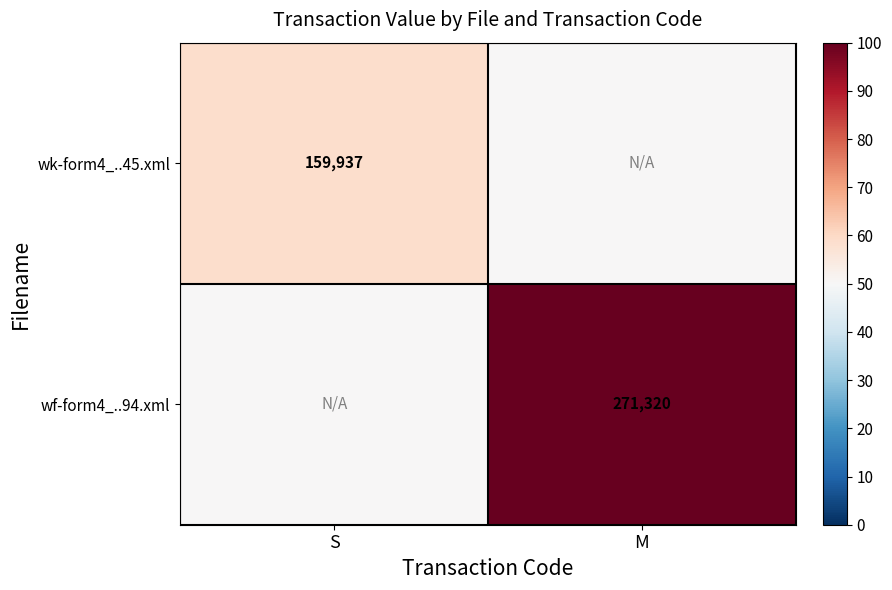

Is it true that wk-form4_..45.xml equals 81386 at S?

False